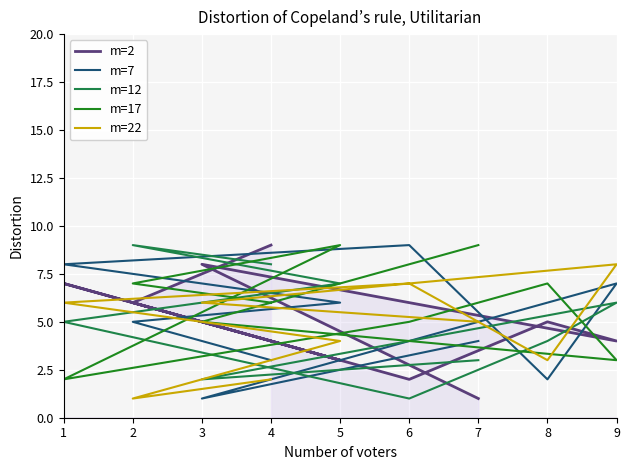

True or false: m=17 and m=12 cross at least once.

True